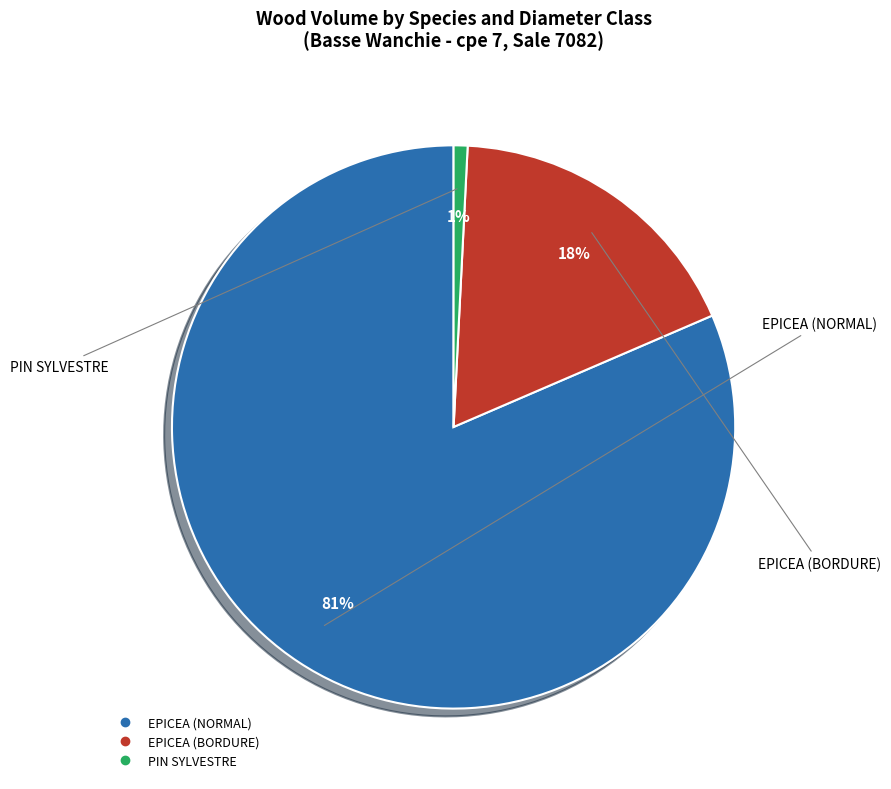

To the nearest percent, what is the average slice percentage?

33%